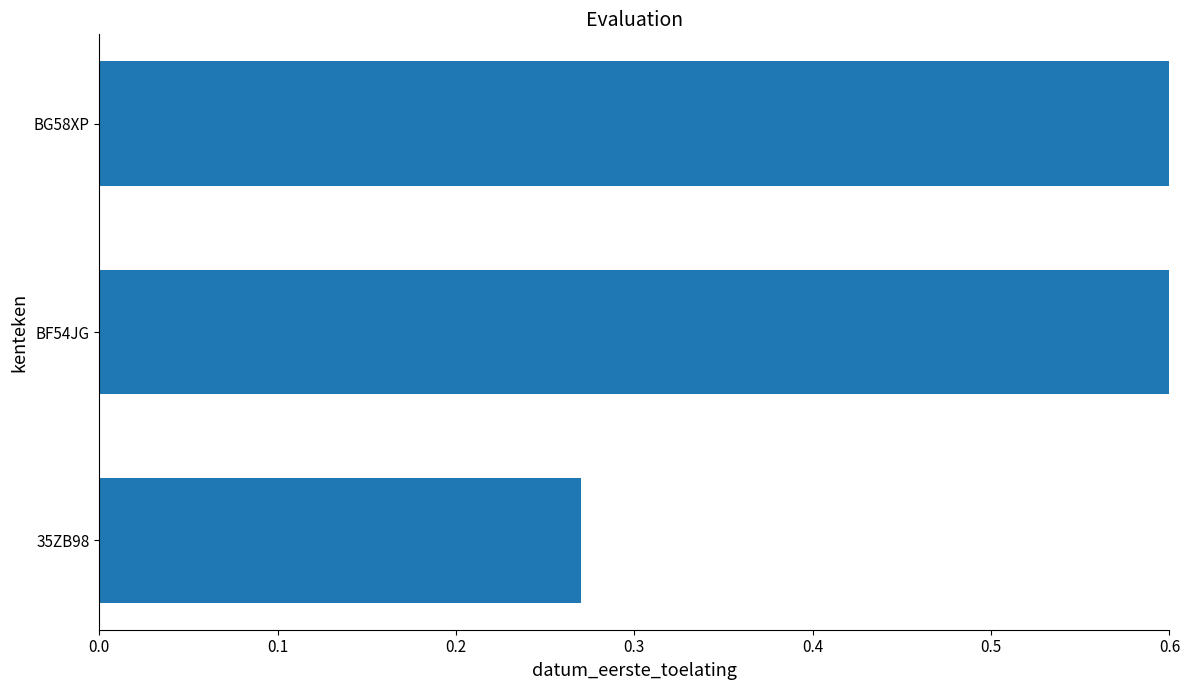

How many distinct data groups are displayed?

1